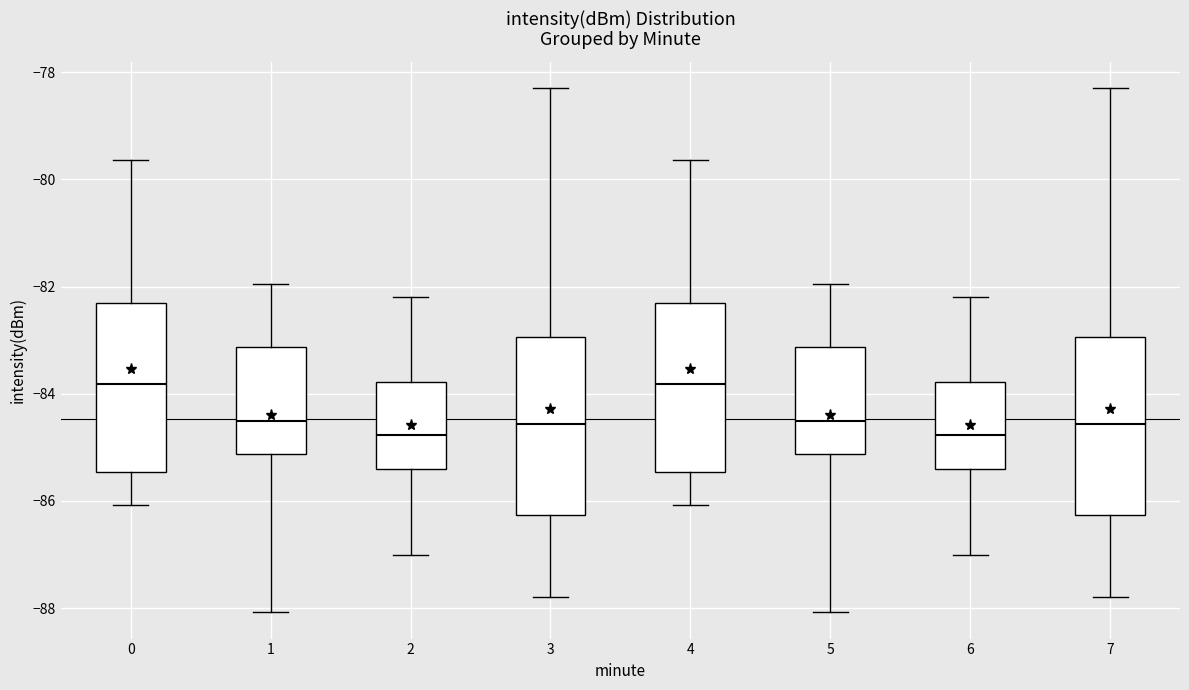

Reading left to right, transcribe this box plot: for each box, give where its median line is, the range the box spans, and where its two whiskers end, as read against the y-axis. The values are not printed on the chart, so give them approximately, as read against the axis.

0: median -83.8, box -85.4 to -82.2, whiskers -86.0 to -79.6
1: median -84.6, box -85.2 to -83.2, whiskers -88.0 to -82.0
2: median -84.8, box -85.4 to -83.8, whiskers -87.0 to -82.2
3: median -84.6, box -86.2 to -83.0, whiskers -87.8 to -78.2
4: median -83.8, box -85.4 to -82.2, whiskers -86.0 to -79.6
5: median -84.6, box -85.2 to -83.2, whiskers -88.0 to -82.0
6: median -84.8, box -85.4 to -83.8, whiskers -87.0 to -82.2
7: median -84.6, box -86.2 to -83.0, whiskers -87.8 to -78.2